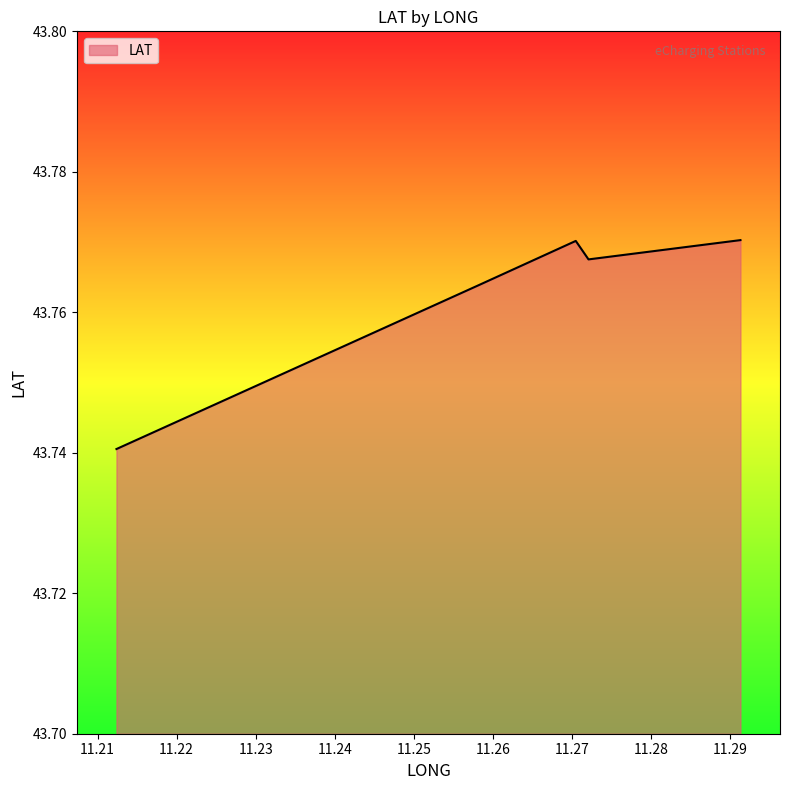

How many values are between 43 and 44?

5